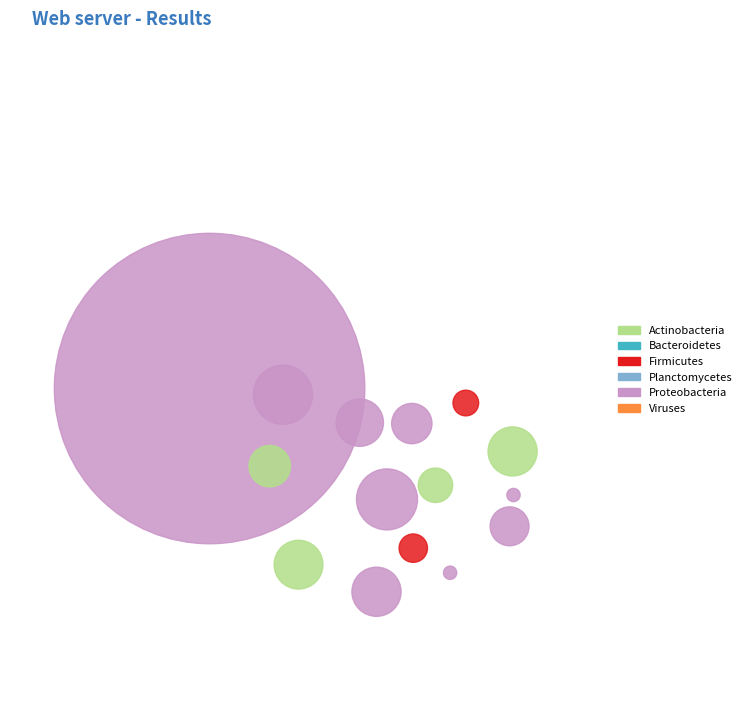

To the nearest percent, what is the average slice percentage?

7%